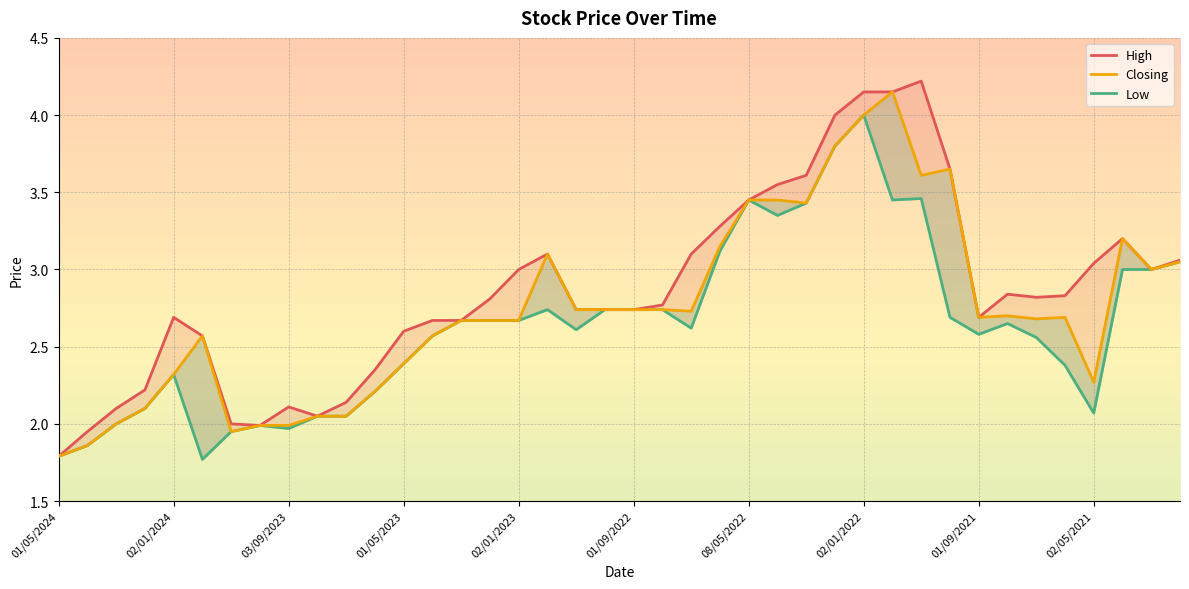

What is the difference between the maximum and second lowest values in the Closing series?

2.3